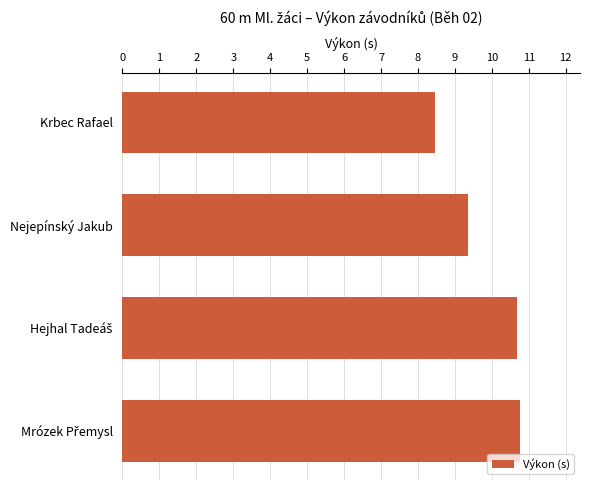

How many bars are there in total?

4